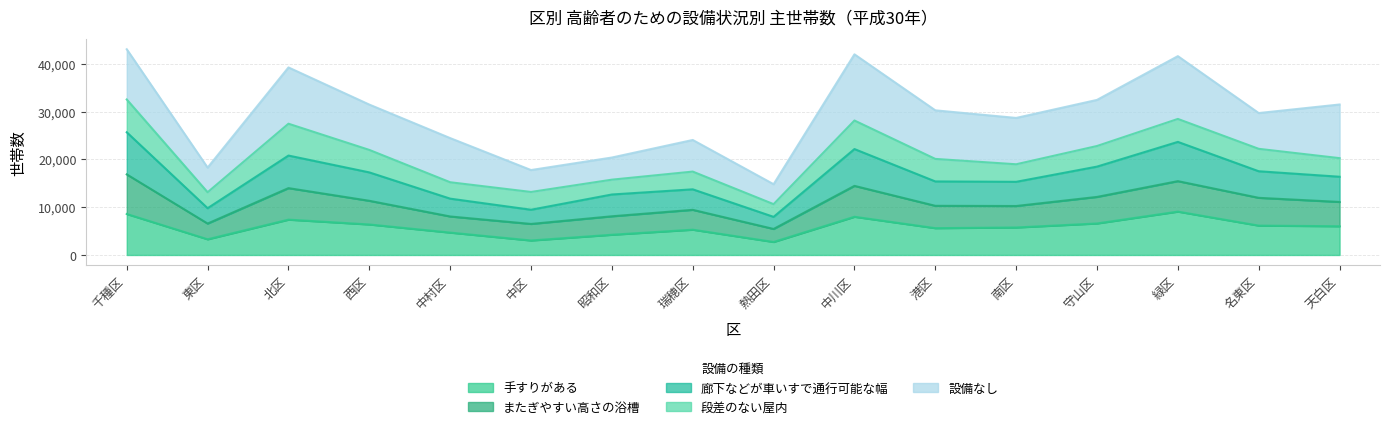

True or false: 手すりがある has a value of 7390 at 北区.

True